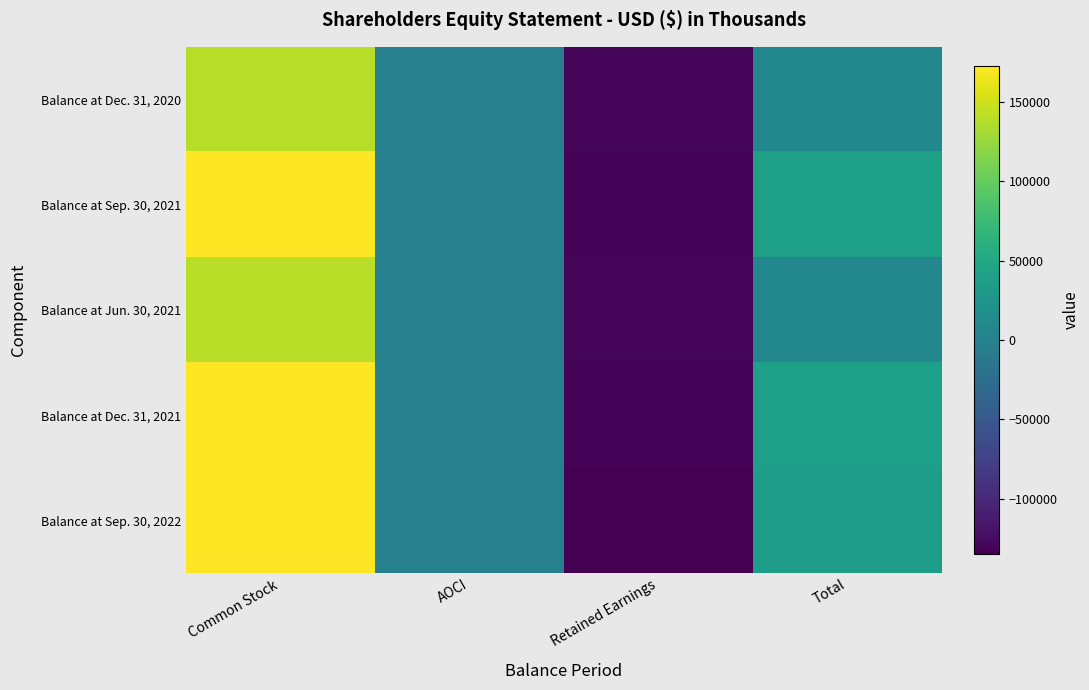

Reading left to right, list all the values displayed in this chart.

Balance at Dec. 31, 2020: Common Stock=139726	AOCI=-992	Retained Earnings=-130006	Total=8728
Balance at Sep. 30, 2021: Common Stock=172318	AOCI=-1014	Retained Earnings=-131468	Total=39836
Balance at Jun. 30, 2021: Common Stock=140494	AOCI=-1035	Retained Earnings=-130573	Total=8886
Balance at Dec. 31, 2021: Common Stock=172397	AOCI=-1024	Retained Earnings=-132248	Total=39125
Balance at Sep. 30, 2022: Common Stock=172637	AOCI=-1086	Retained Earnings=-134886	Total=36665